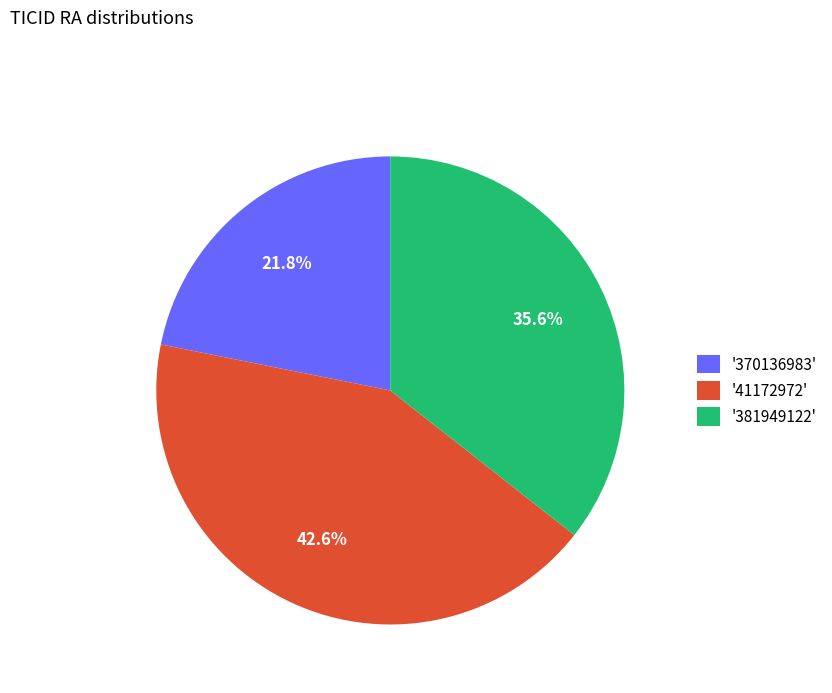

What portion of the pie excludes '381949122'?

64.4%